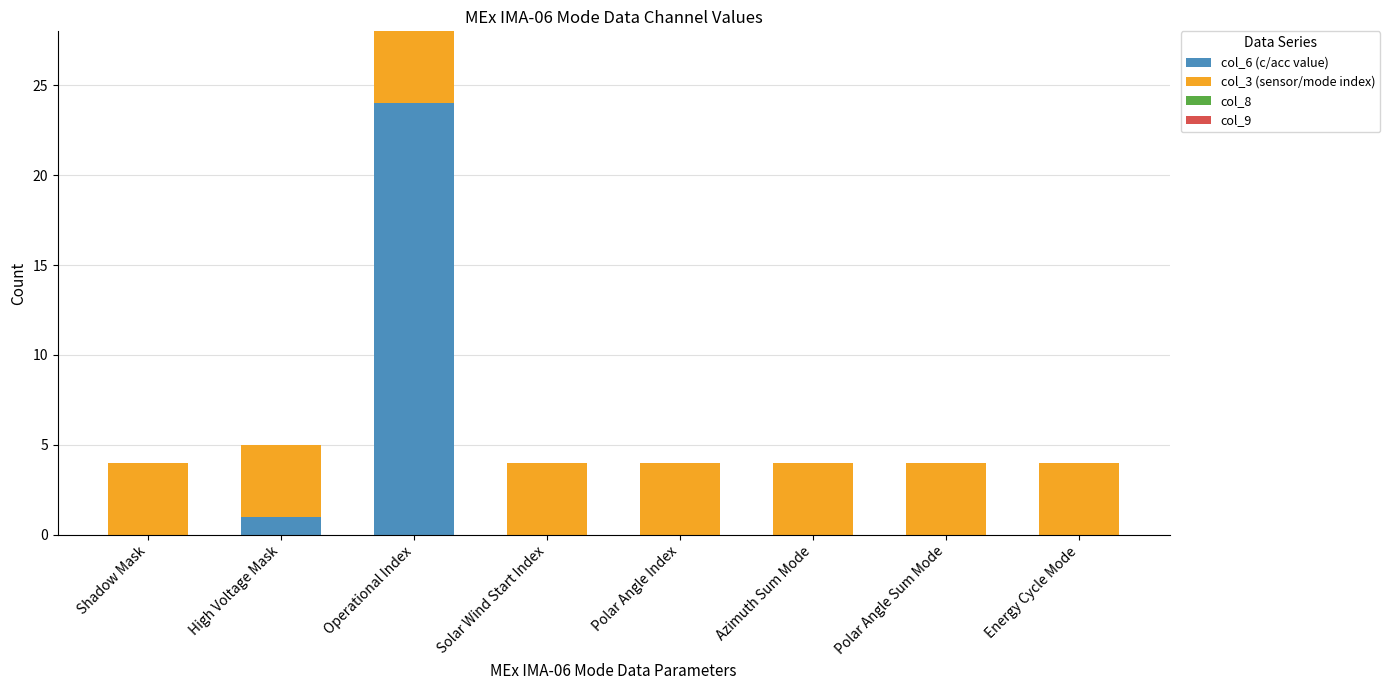

What is the sum of all col_6 (c/acc value) values?

25